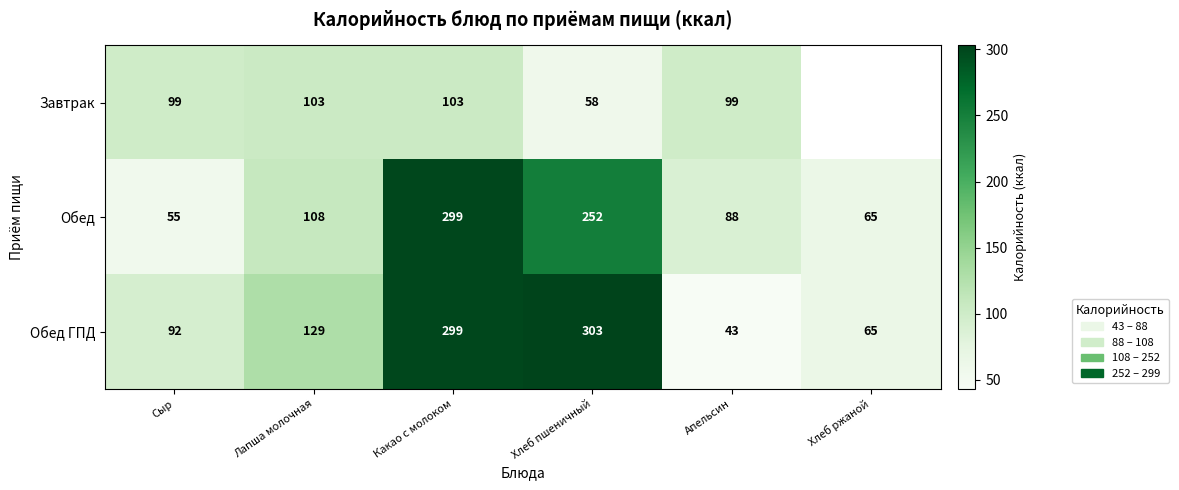

At which category is the sum across all series the highest?

Какао с молоком